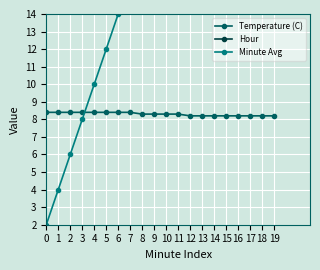

The Hour series shows 0.0 at 0. True or false?

True